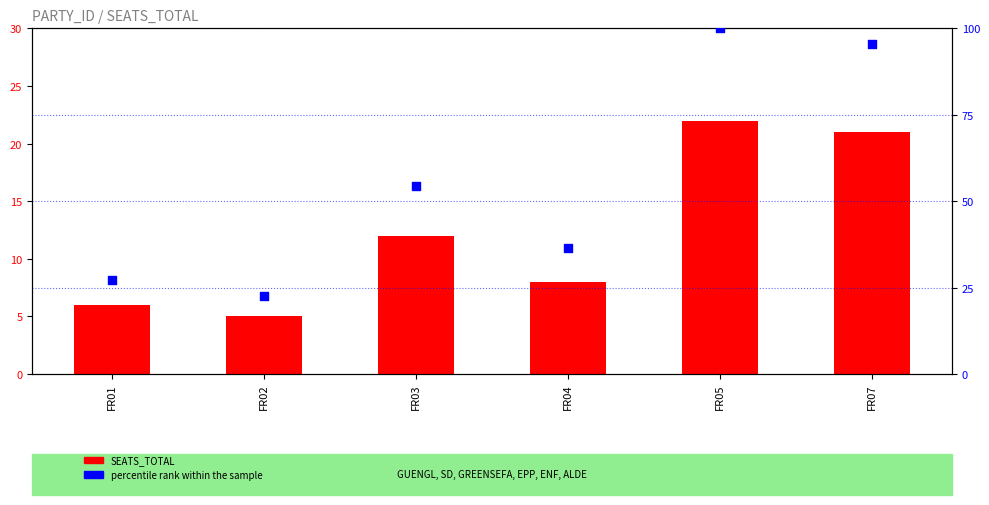

At how many categories does at least one series exceed 86?

2